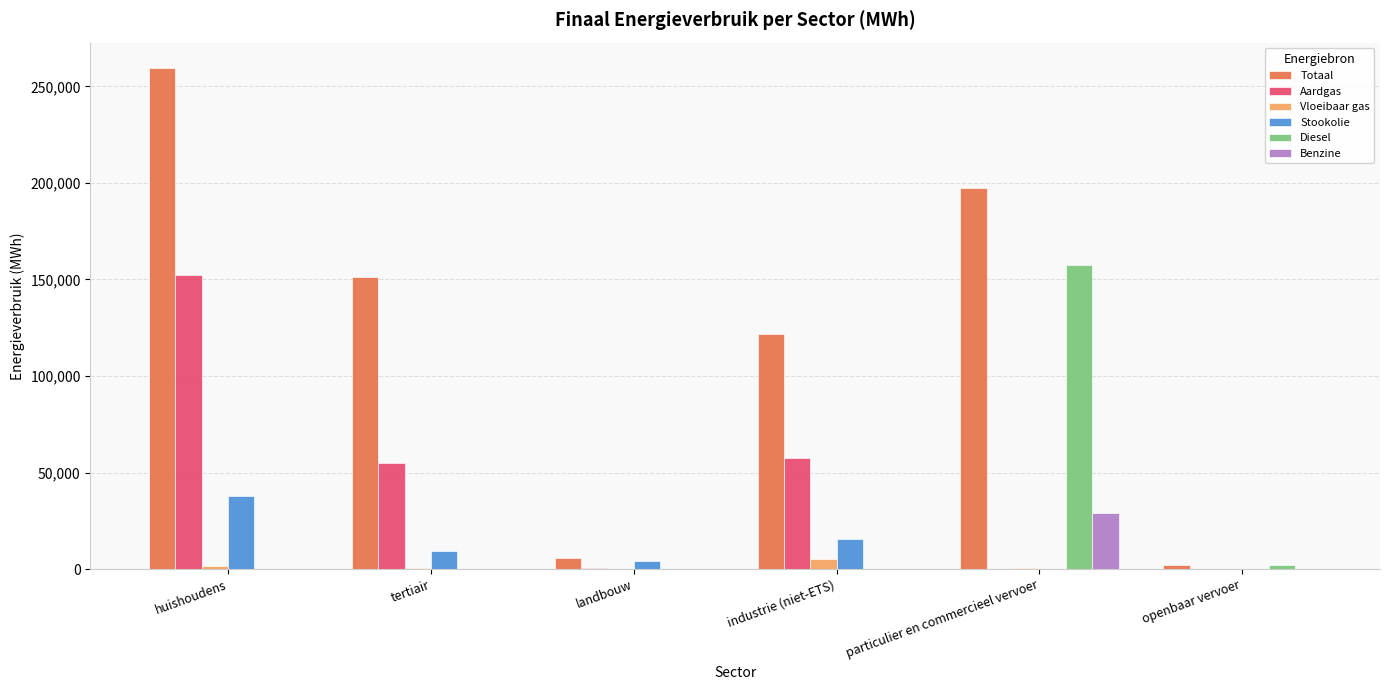

What is the greatest value displayed?

259713.6